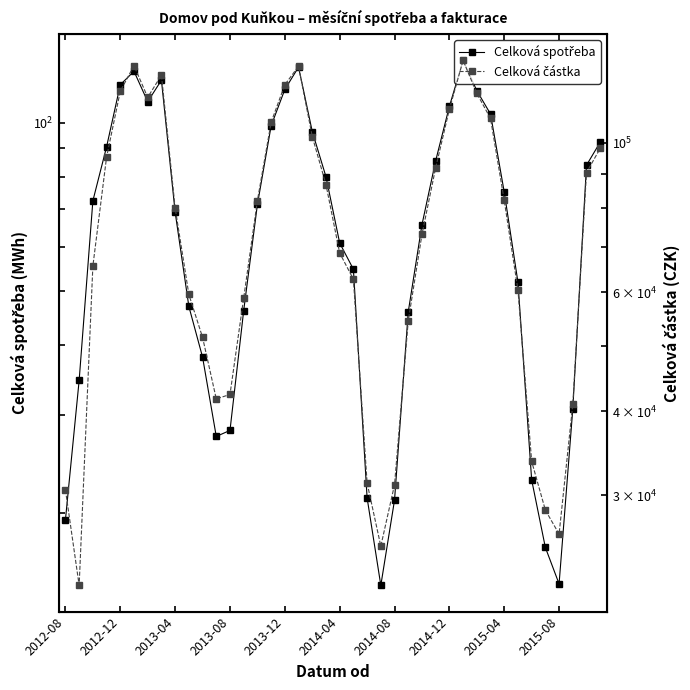

What is the difference between the second highest and minimum values in the Celková částka series?

108155.0